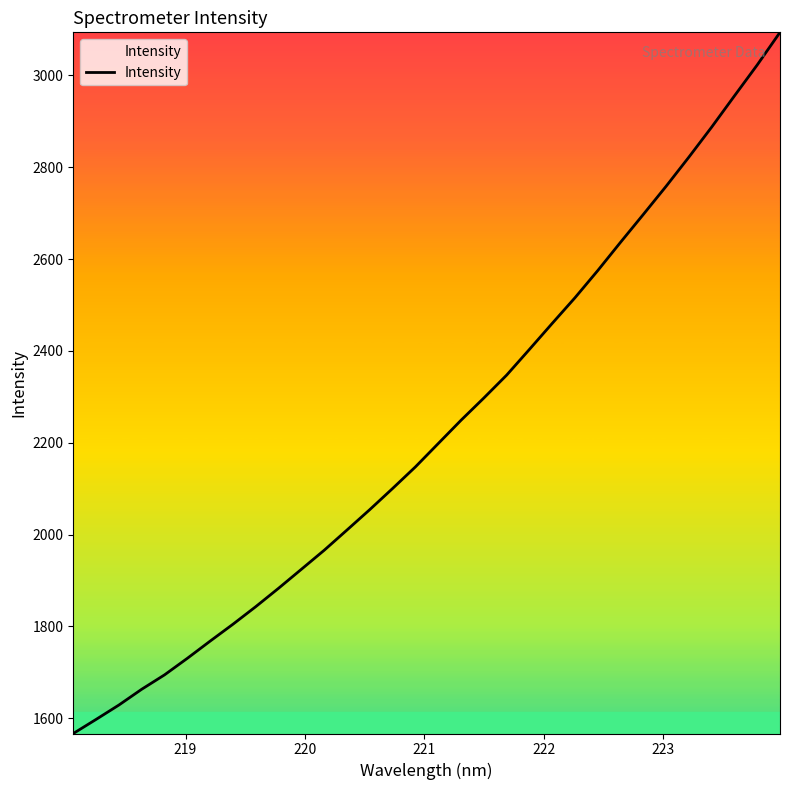

True or false: the data has more than 2 interior local peaks.

False